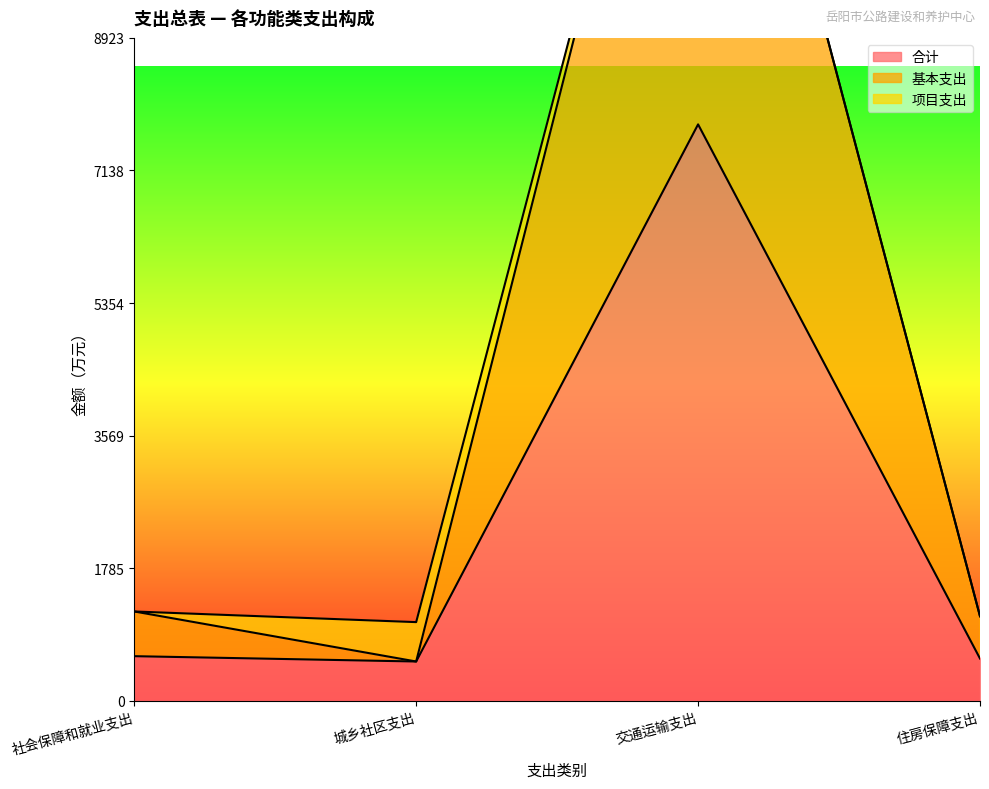

What is the maximum value for 合计?

7759.2